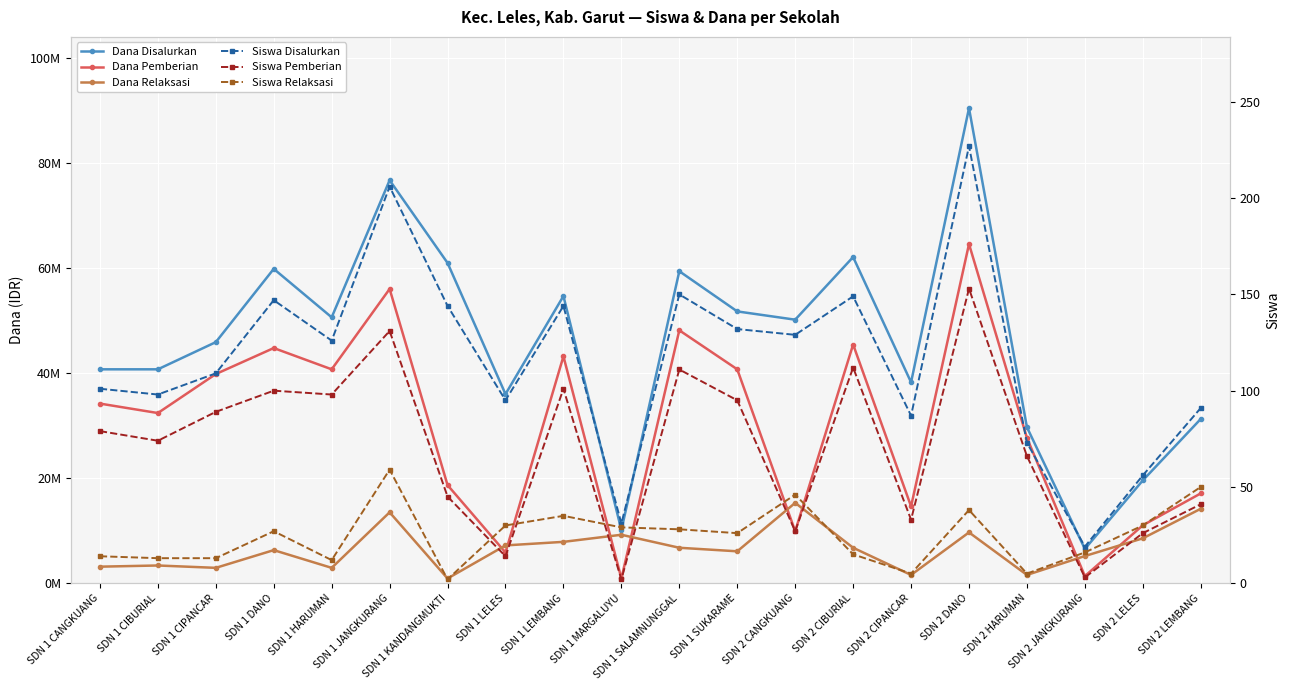

Which has a higher value, SDN 1 CIPANCAR or SDN 1 CIBURIAL?

SDN 1 CIPANCAR